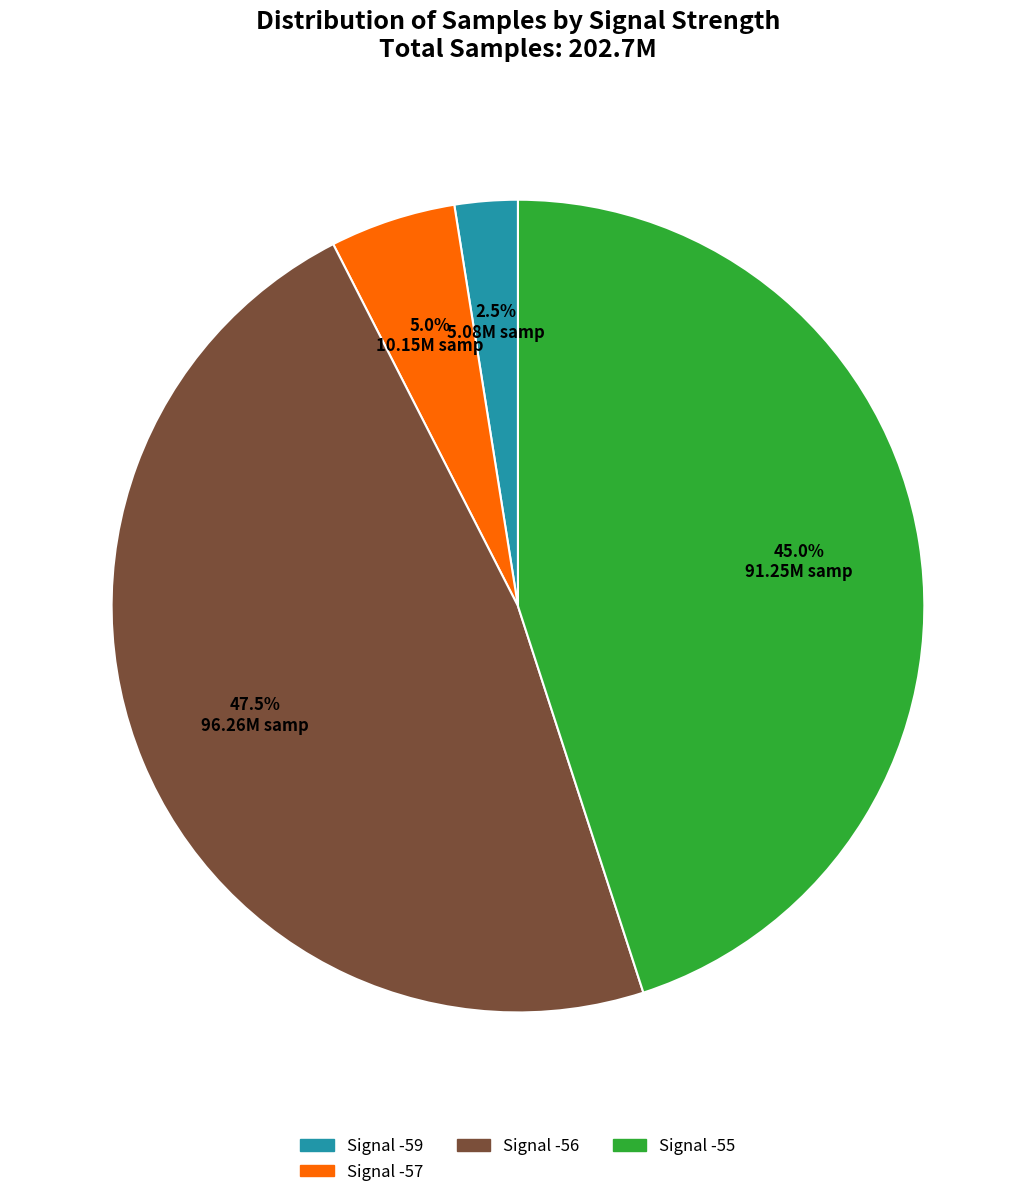

Does any single category account for the majority?

No